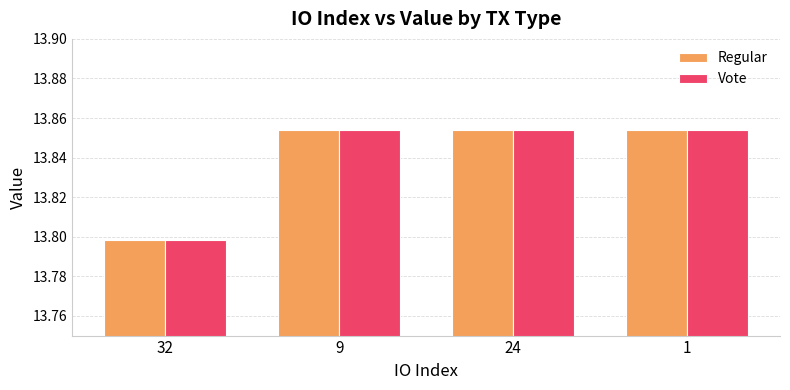

The value of Vote at 32 is 20.5. True or false?

False